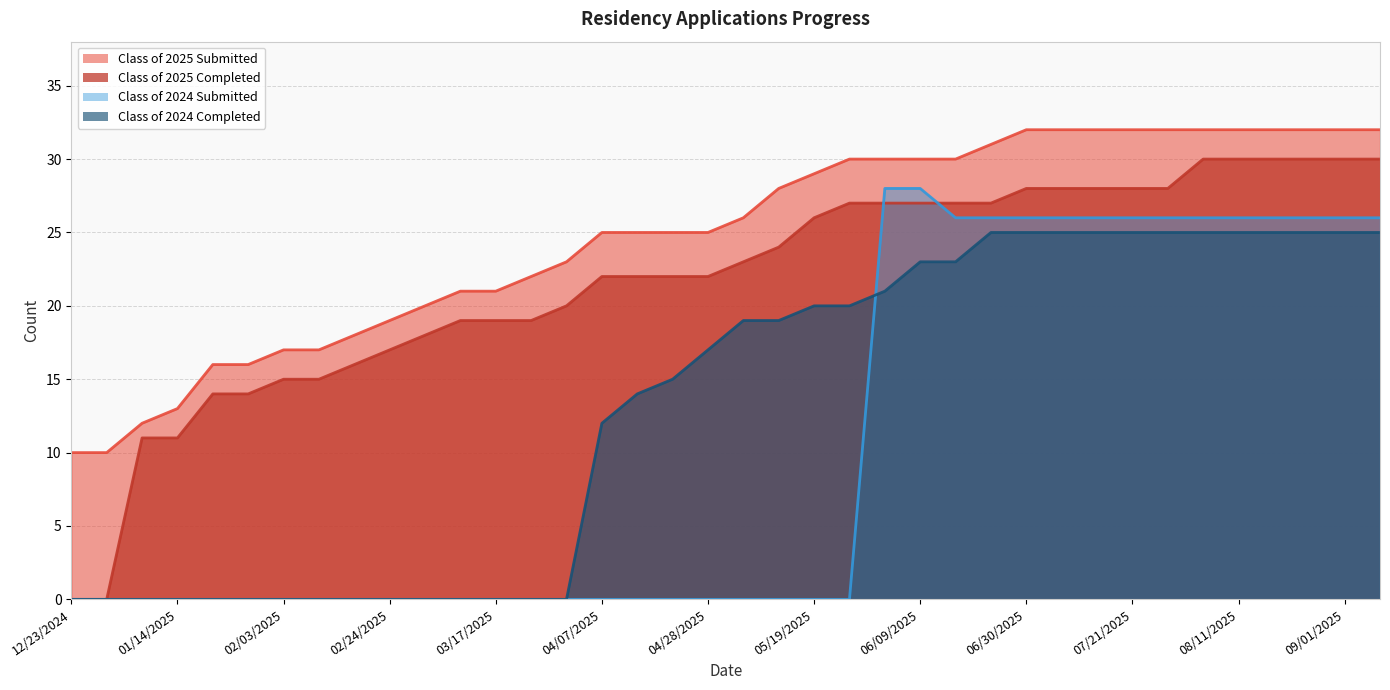

What is the total value across all series at 05/12/2025?

71